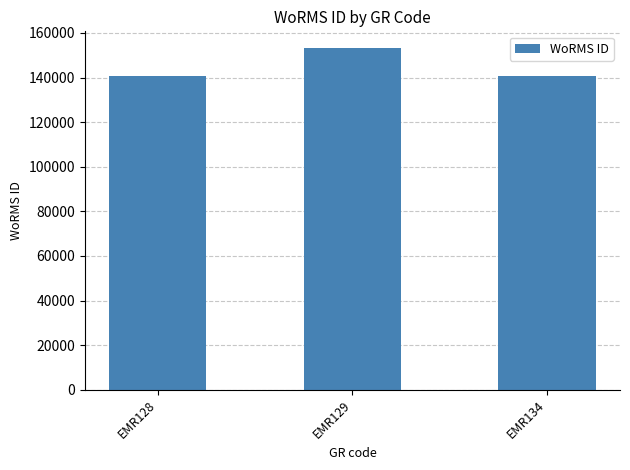

What is the value of the 2nd bar from the left?

153087